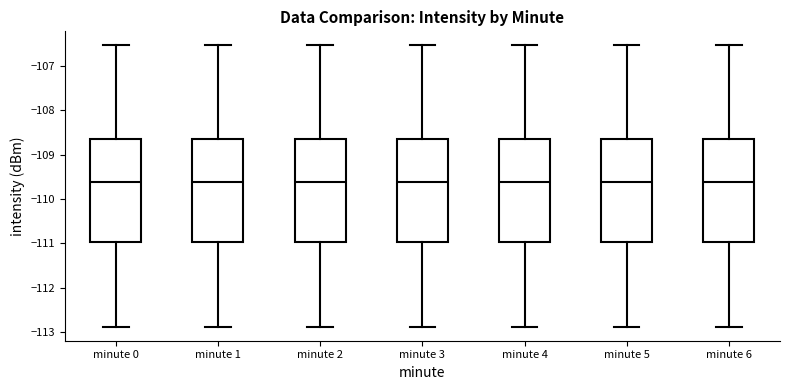

Reading left to right, read every box against the y-axis: the position of its median line, the range the box covers, and the ends of its whiskers. The values are not printed on the chart, so give them approximately, as read against the axis.

minute 0: median -109.6, box -111.0 to -108.7, whiskers -112.9 to -106.5
minute 1: median -109.6, box -111.0 to -108.7, whiskers -112.9 to -106.5
minute 2: median -109.6, box -111.0 to -108.7, whiskers -112.9 to -106.5
minute 3: median -109.6, box -111.0 to -108.7, whiskers -112.9 to -106.5
minute 4: median -109.6, box -111.0 to -108.7, whiskers -112.9 to -106.5
minute 5: median -109.6, box -111.0 to -108.7, whiskers -112.9 to -106.5
minute 6: median -109.6, box -111.0 to -108.7, whiskers -112.9 to -106.5